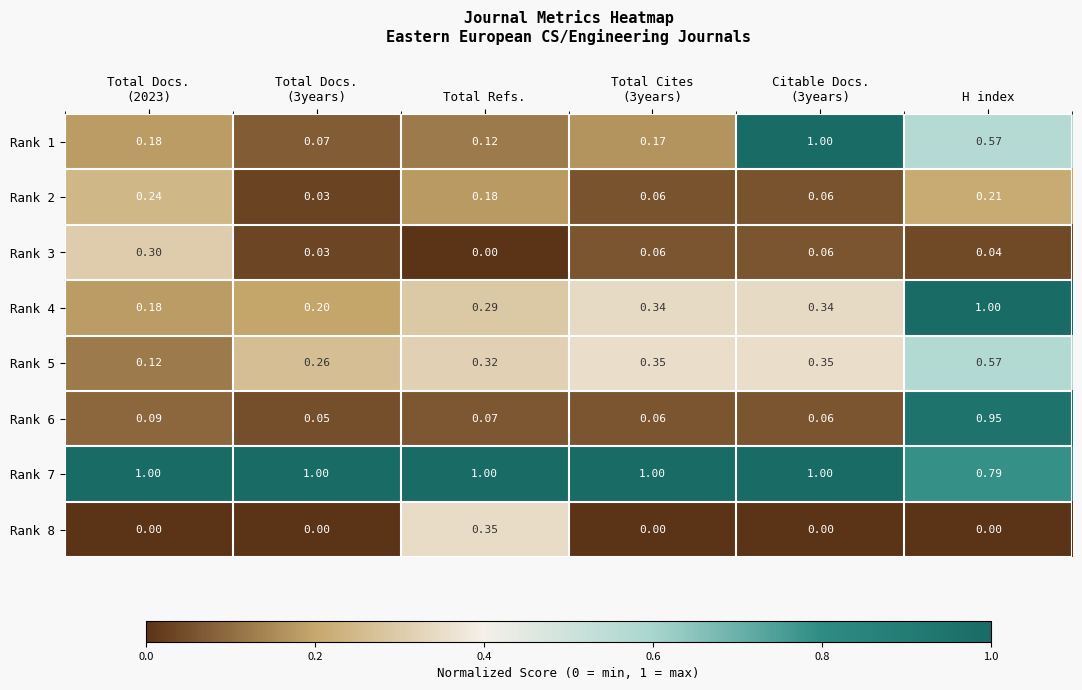

What is the spread (max minus min) of values at Total Refs.?

1.0